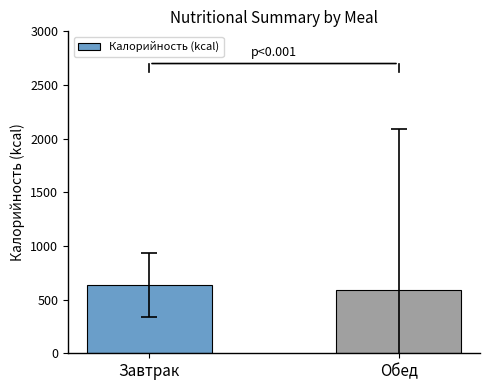

What is the smallest value displayed?

587.0